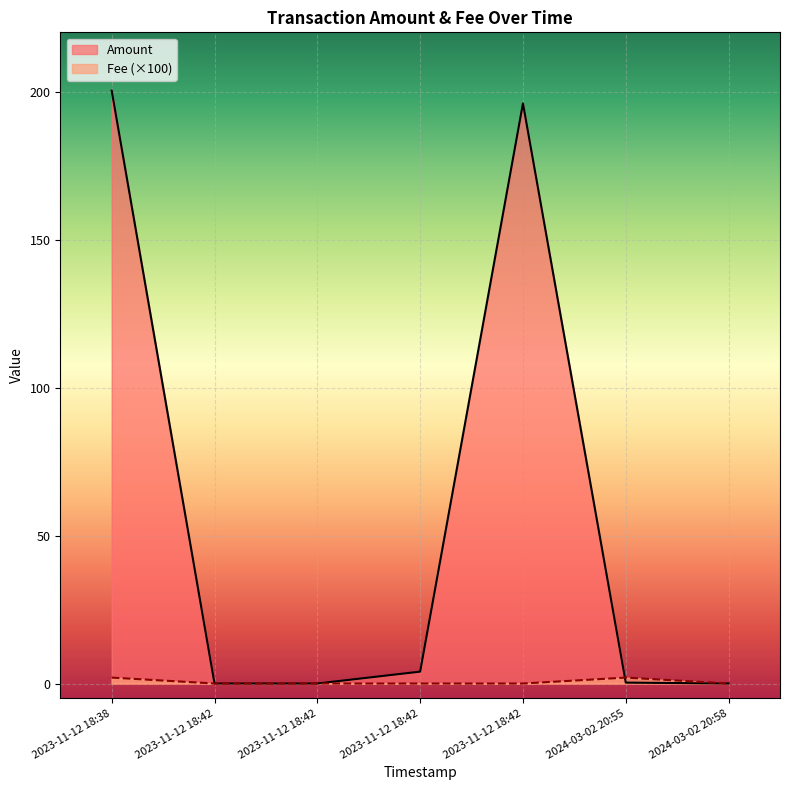

What is the greatest value displayed?

200.3